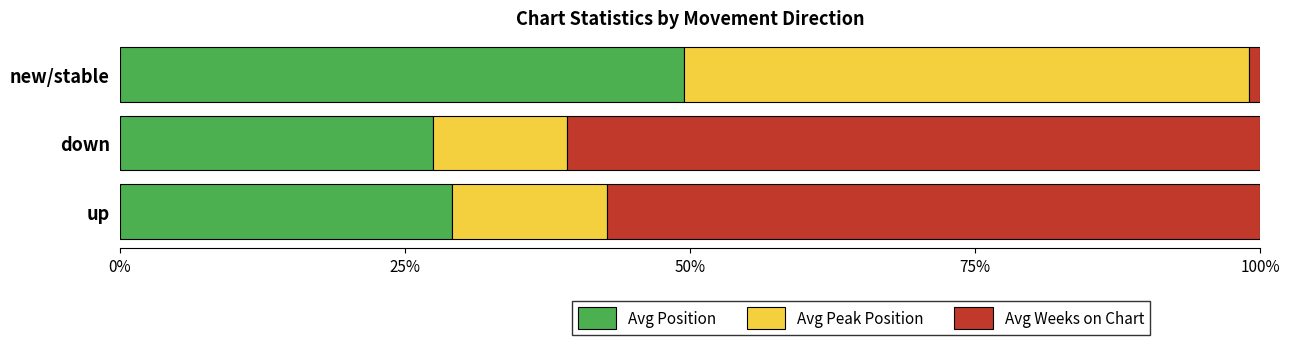

What is the minimum value for Avg Position?

27.5